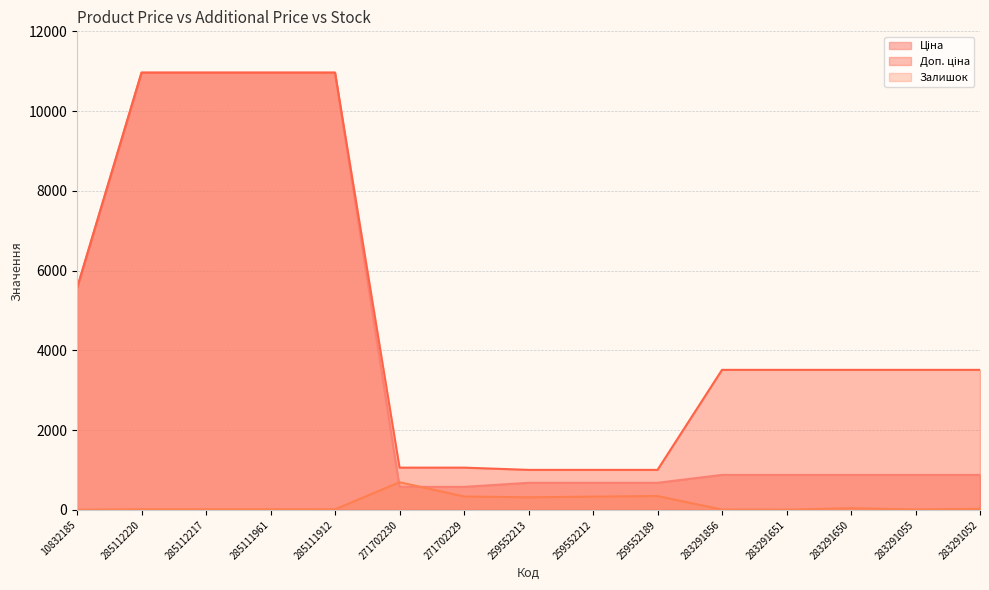

The Залишок series shows 196.5 at 259552212. True or false?

False